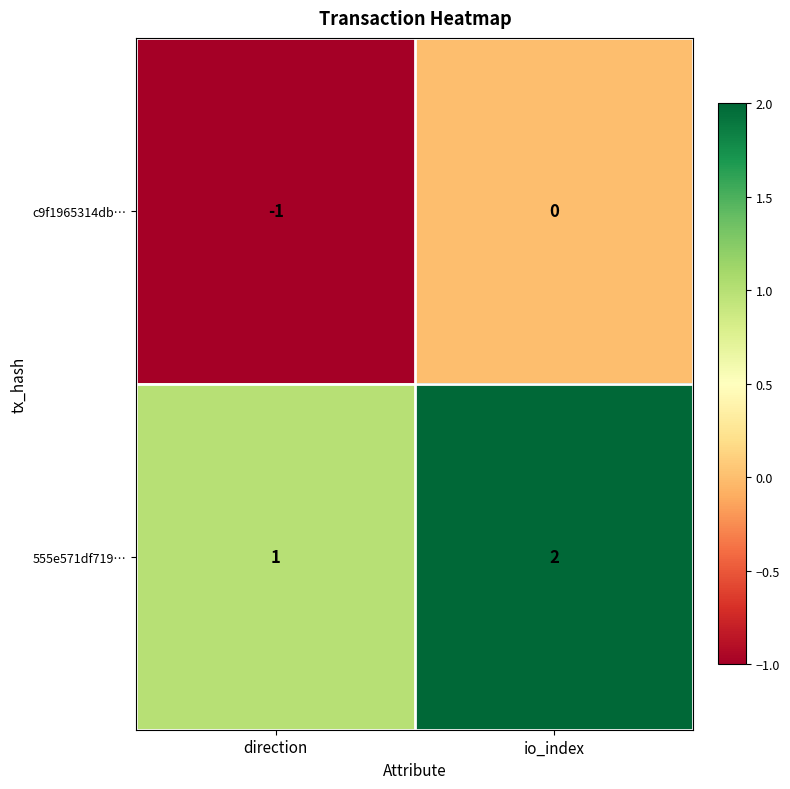

What is the smallest value displayed?

-1